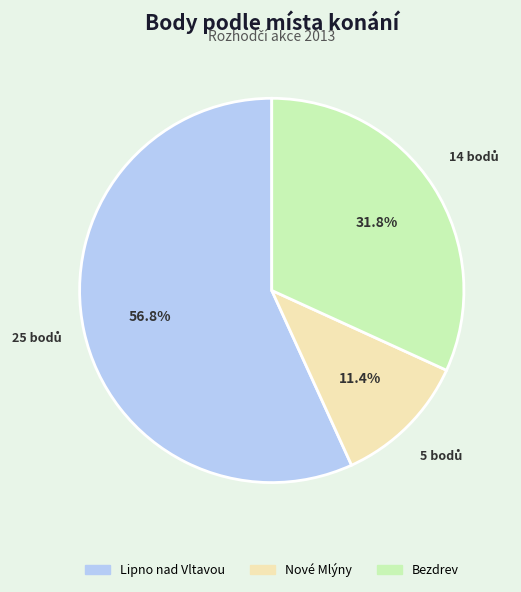

Is there any slice that represents more than half of the pie?

Yes